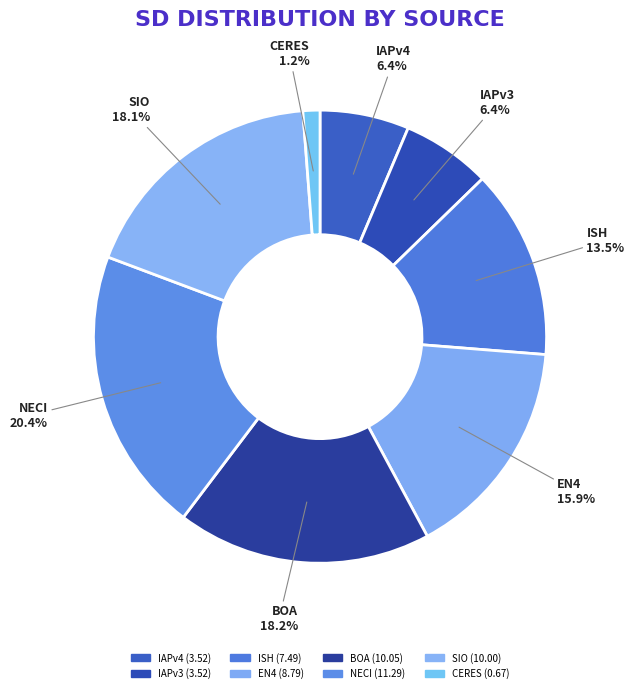

Which slice is the largest?

NECI